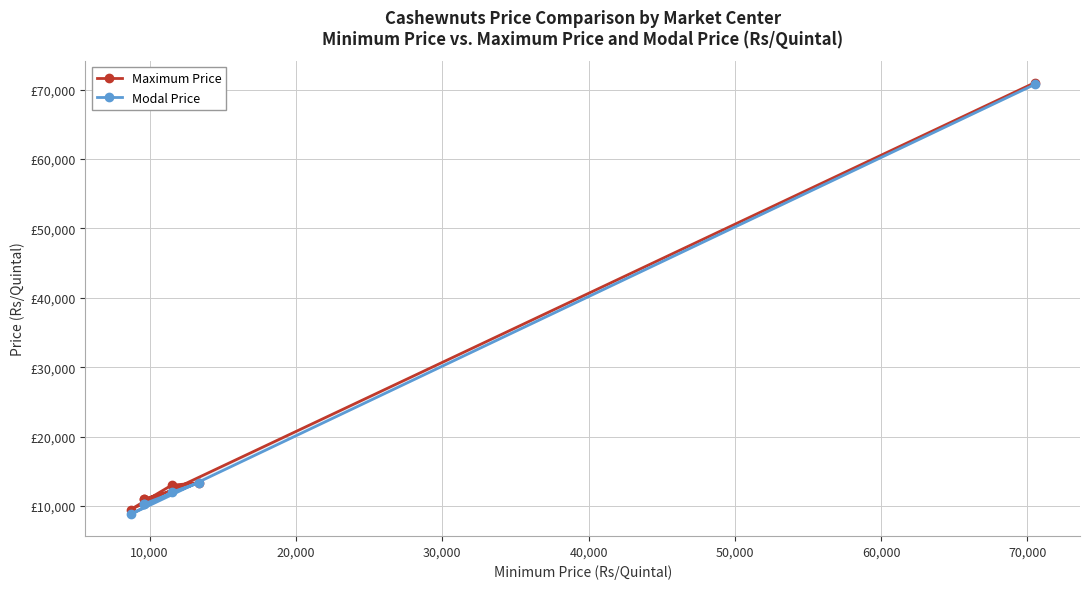

How many data points in Modal Price are above 12000?

2